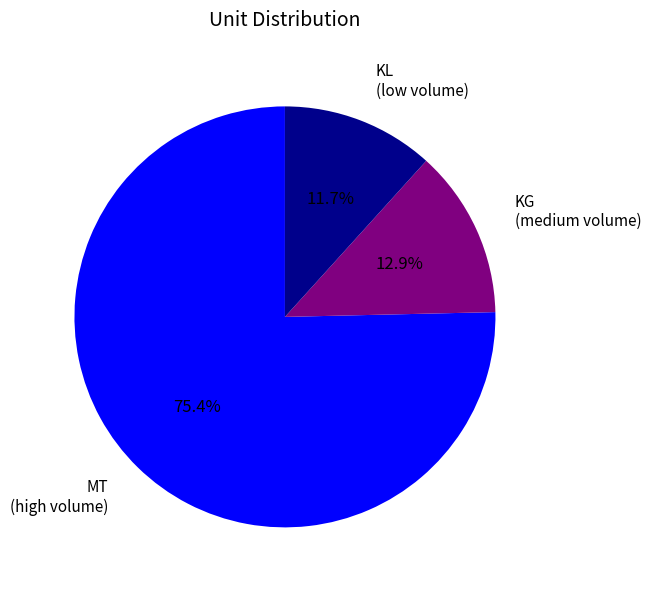

Which slice is the largest?

MT